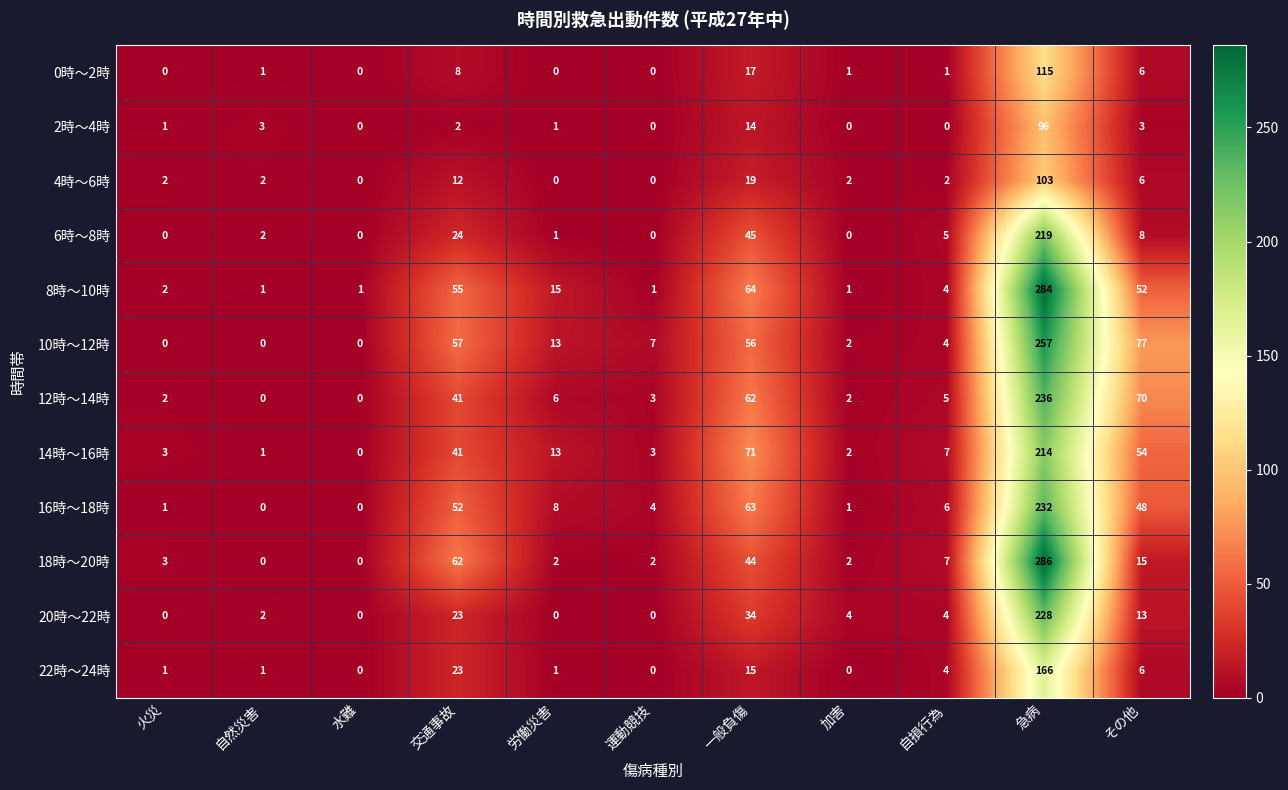

Which series has the largest total across all categories?

8時～10時